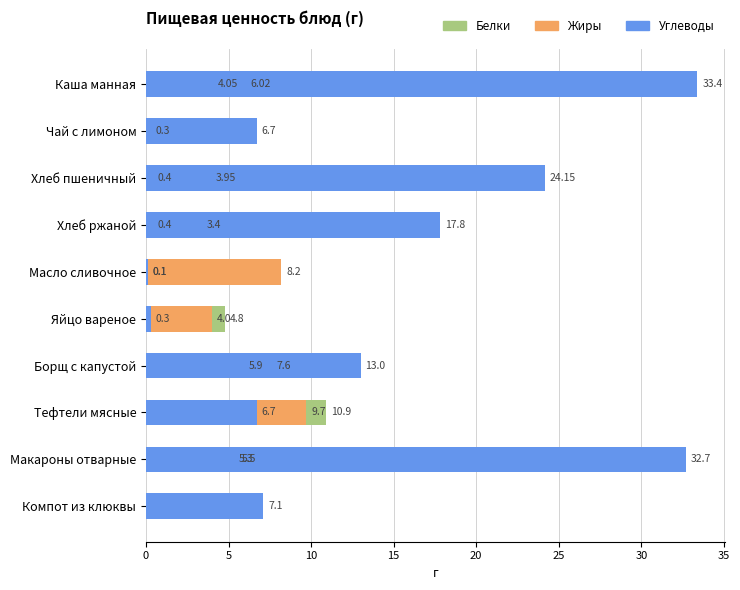

How many data points in Жиры are less than 4?

4